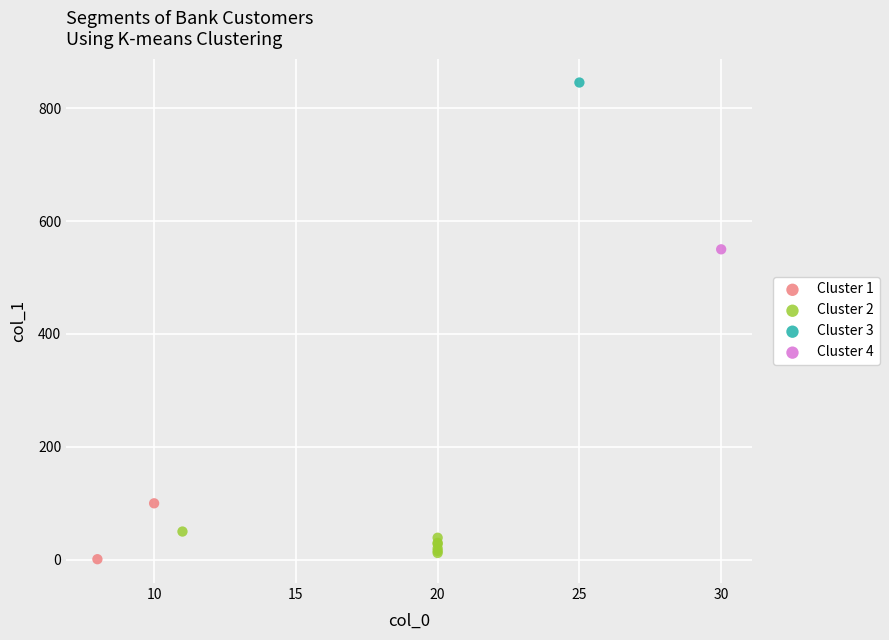

Which series contains the lowest Y value?

Cluster 1